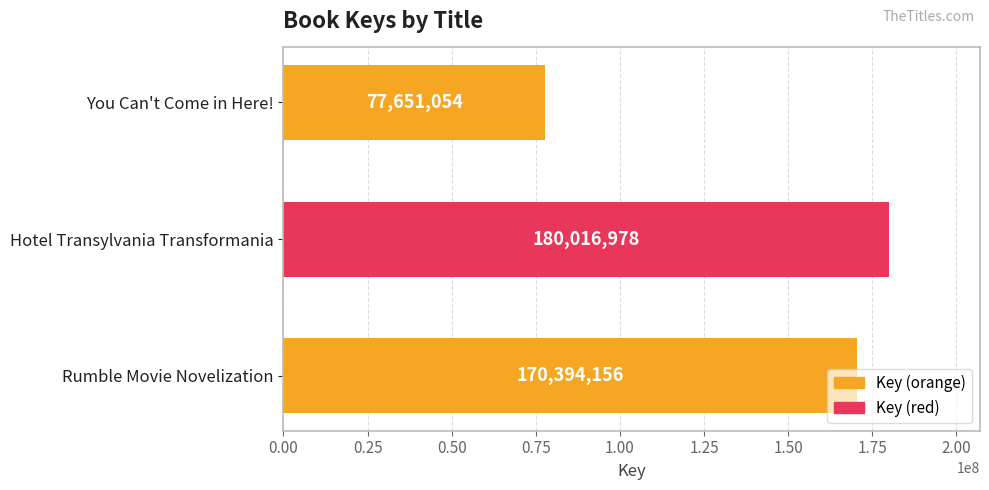

Between Hotel Transylvania Transformania and Rumble Movie Novelization, which is larger?

Hotel Transylvania Transformania